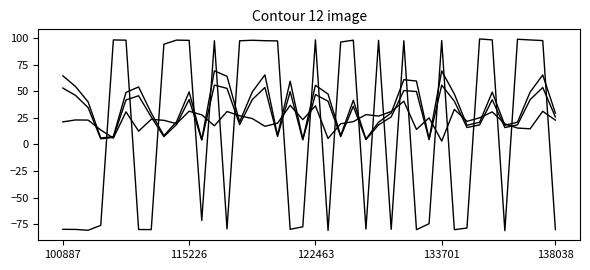

Reading right to left, what are all the values shown in this chart?

dnbrad: 22.9	31.2	14.7	15.5	19.4	30.6	25.0	21.7	33.0	3.2	25.0	14.2	40.6	30.9	26.7	28.1	21.5	19.4	5.6	36.3	23.3	36.8	20.0	17.1	24.4	27.0	30.9	17.5	27.8	31.2	19.5	22.7	23.6	12.5	30.7	6.0	13.6	22.9	23.0	21.2
sata: -79.9	97.6	98.2	98.8	-81.0	98.2	99.1	-78.5	-80.1	97.6	-74.4	-80.0	97.5	-79.7	97.8	-79.5	98.0	96.2	-80.7	98.3	-77.3	-79.7	97.3	97.5	97.9	97.4	-79.3	97.4	-71.3	97.8	98.0	94.2	-79.9	-79.9	98.0	98.2	-76.0	-80.6	-79.8	-79.7
satz: 29.5	65.3	49.2	21.0	18.0	49.2	20.8	18.1	47.4	69.1	5.2	59.6	60.8	29.6	20.9	5.1	41.5	8.3	47.4	55.6	4.9	59.4	8.5	65.4	49.4	21.2	64.0	69.2	4.7	49.4	21.3	8.3	29.5	54.0	48.9	7.5	6.0	40.0	54.5	64.5
scan_angle: 25.8	53.5	42.1	18.4	15.9	42.0	18.4	15.9	40.7	55.8	4.6	49.8	50.6	25.9	18.4	4.5	35.9	7.4	40.6	46.9	4.4	49.6	7.5	53.6	42.2	18.7	52.7	55.8	4.1	42.2	18.7	7.4	25.8	45.8	41.8	6.6	5.3	34.7	46.1	53.0